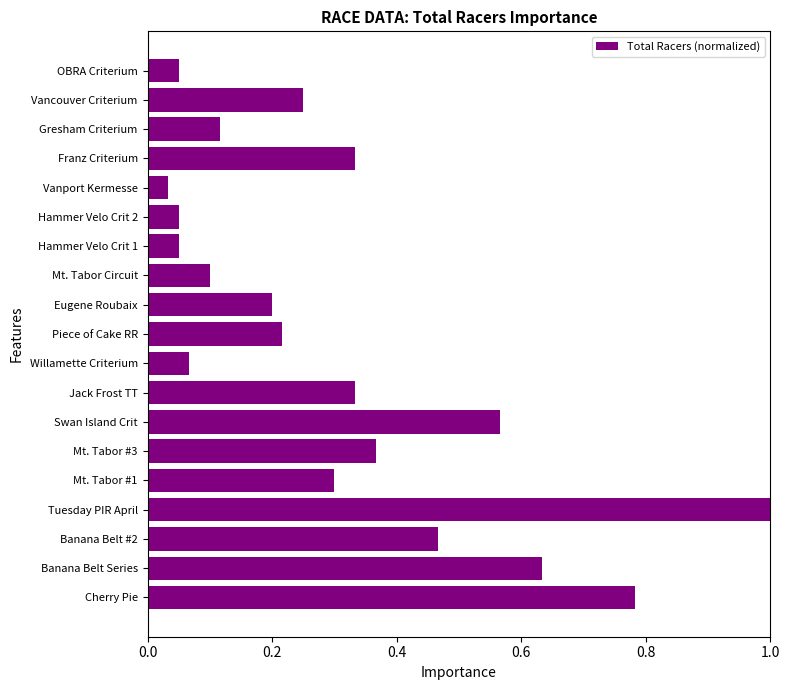

Are the bars grouped side by side (vs. stacked)?

No